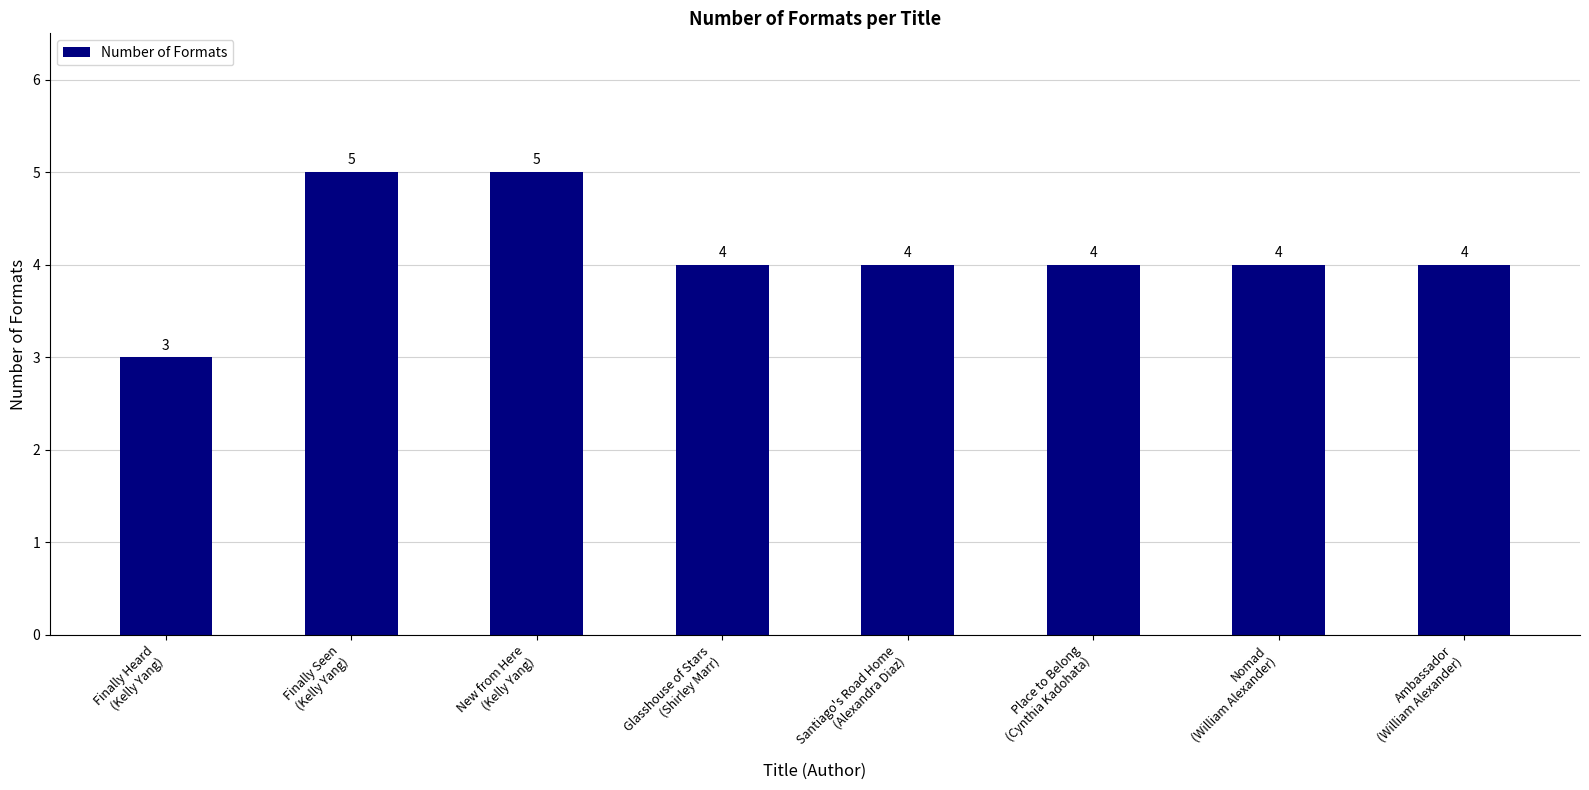

How many bars are there in total?

8